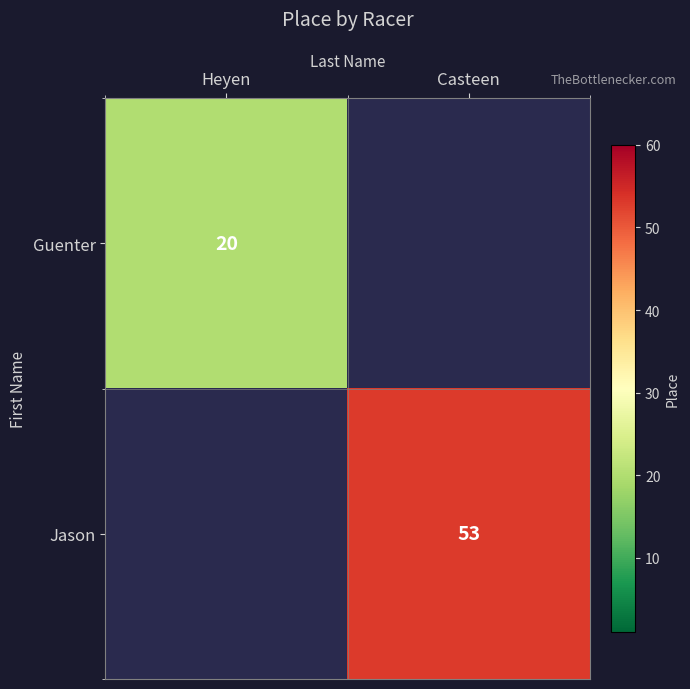

How many categories are shown in the chart?

2